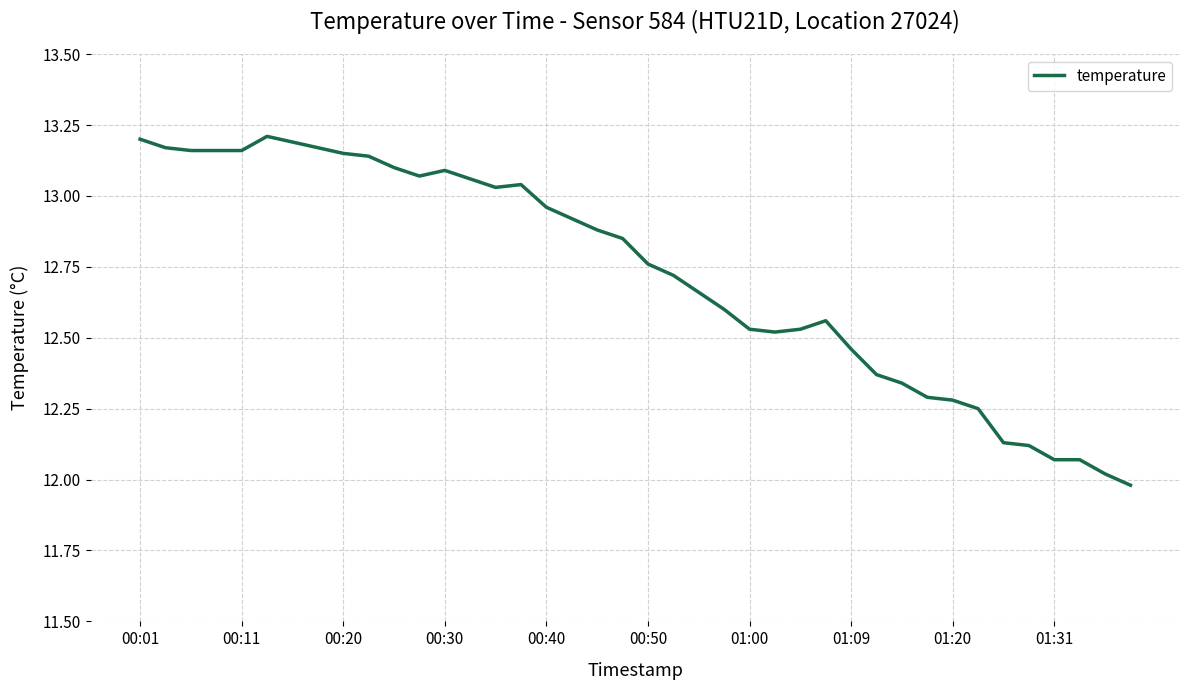

What is the smallest value displayed?

12.0